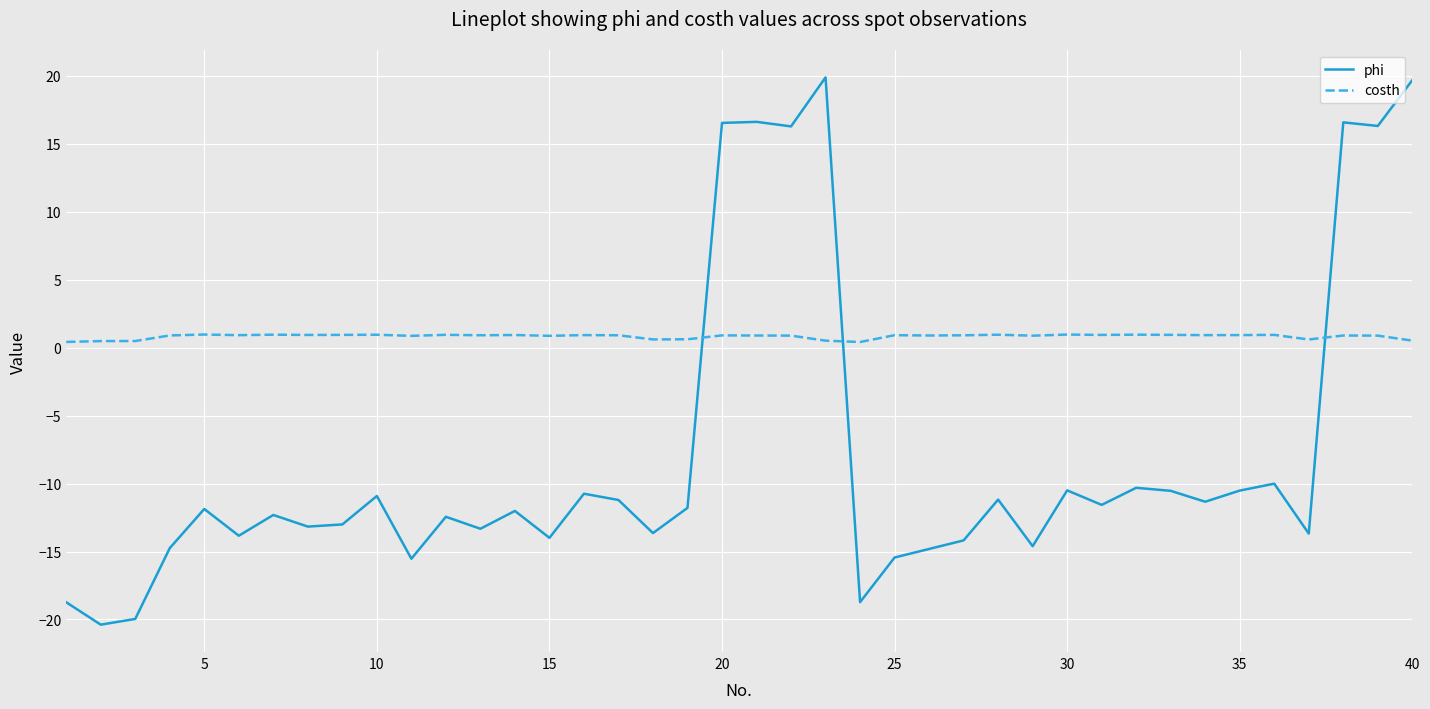

Which series has the widest spread of values?

phi